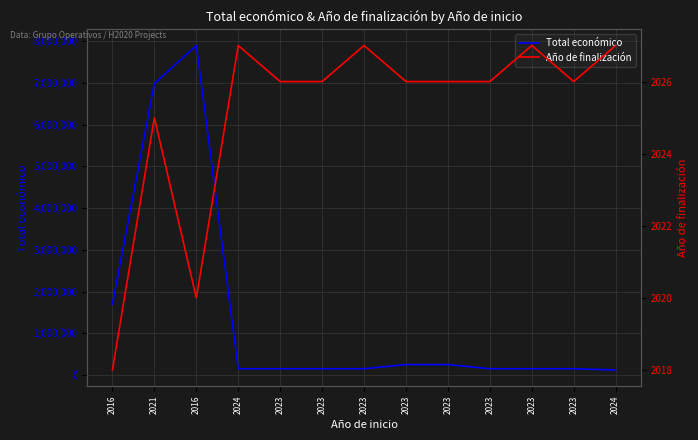

What is the difference between the second highest and minimum values in the Total económico series?

6866278